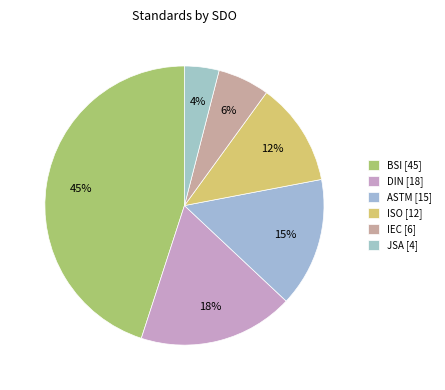

What is the total percentage of BSI and IEC?

51.0%